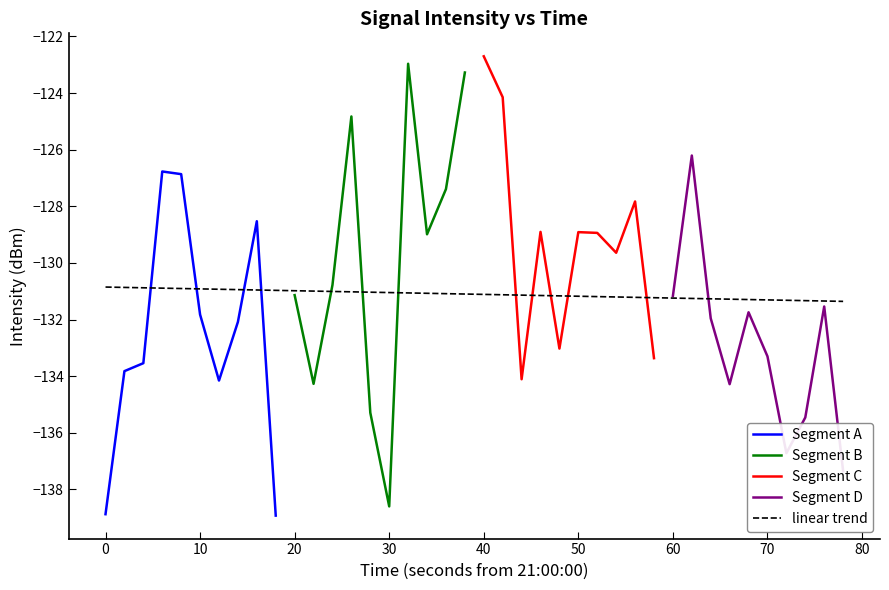

Where does the data first go above -131?

3